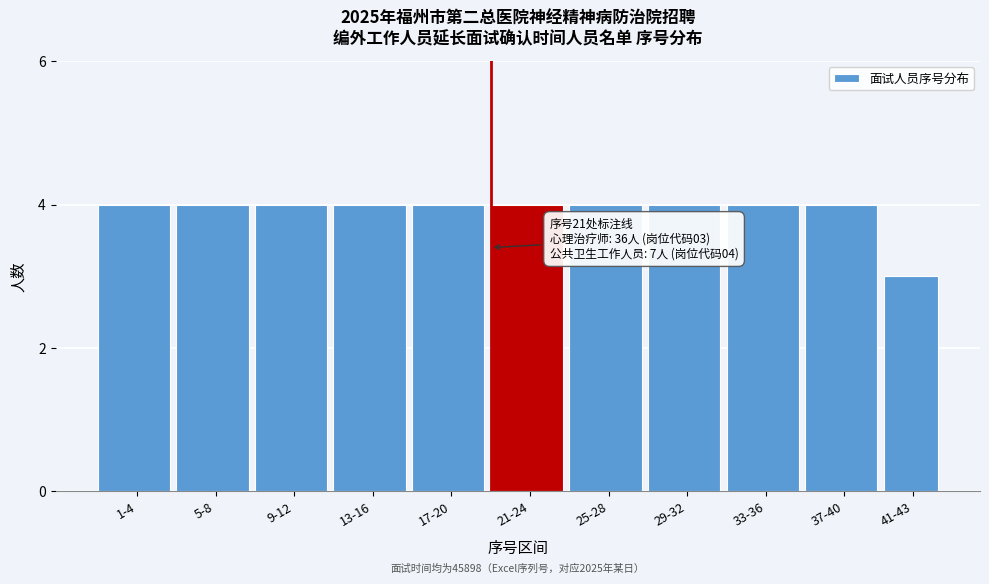

Reading left to right, list all the values displayed in this chart.

1-4=4	5-8=4	9-12=4	13-16=4	17-20=4	21-24=4	25-28=4	29-32=4	33-36=4	37-40=4	41-43=3